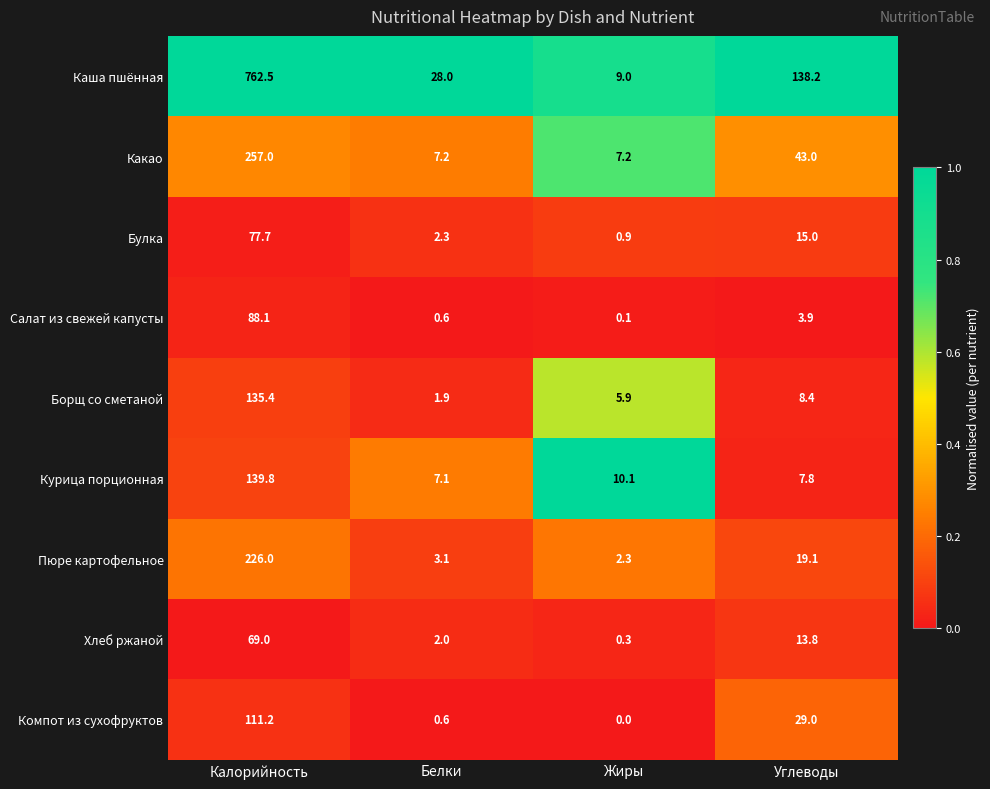

At which category is the sum across all series the highest?

Калорийность